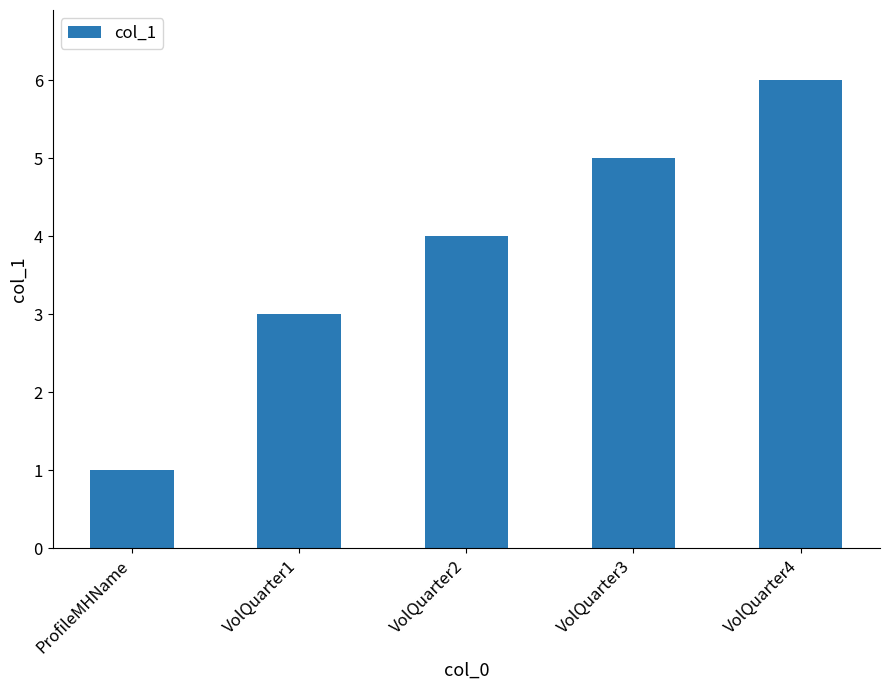

The chart shows a value of 7 at VolQuarter3. True or false?

False